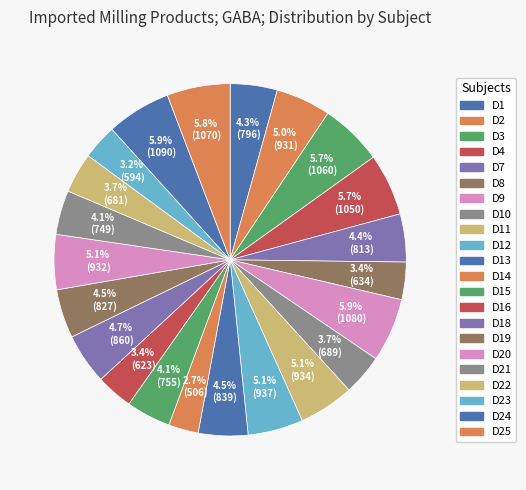

Which category has the smallest portion of the pie?

D14